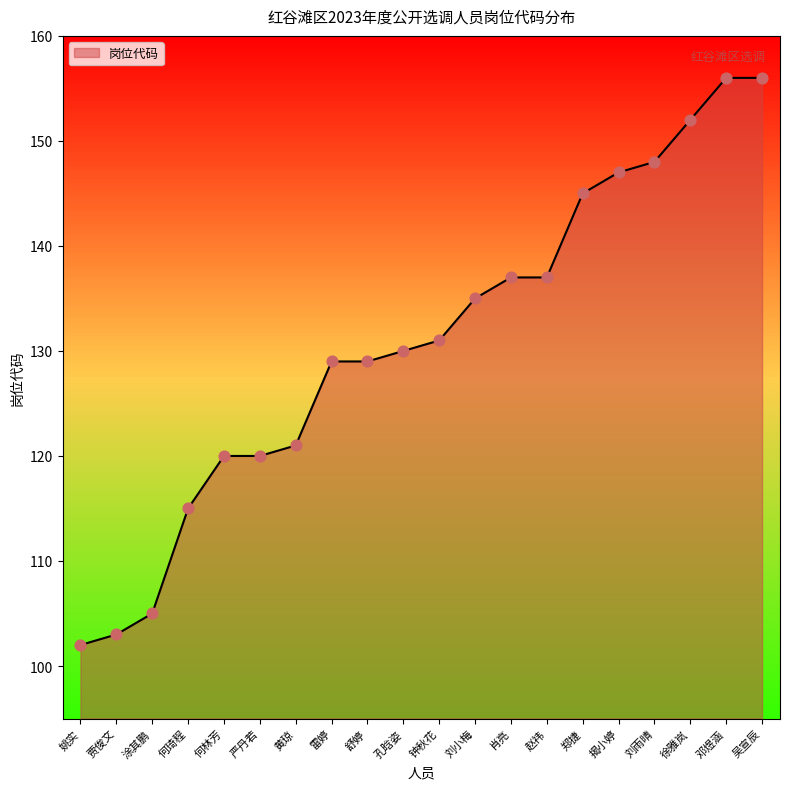

What is the change in value from 何林芳 to 赵祎?

+17